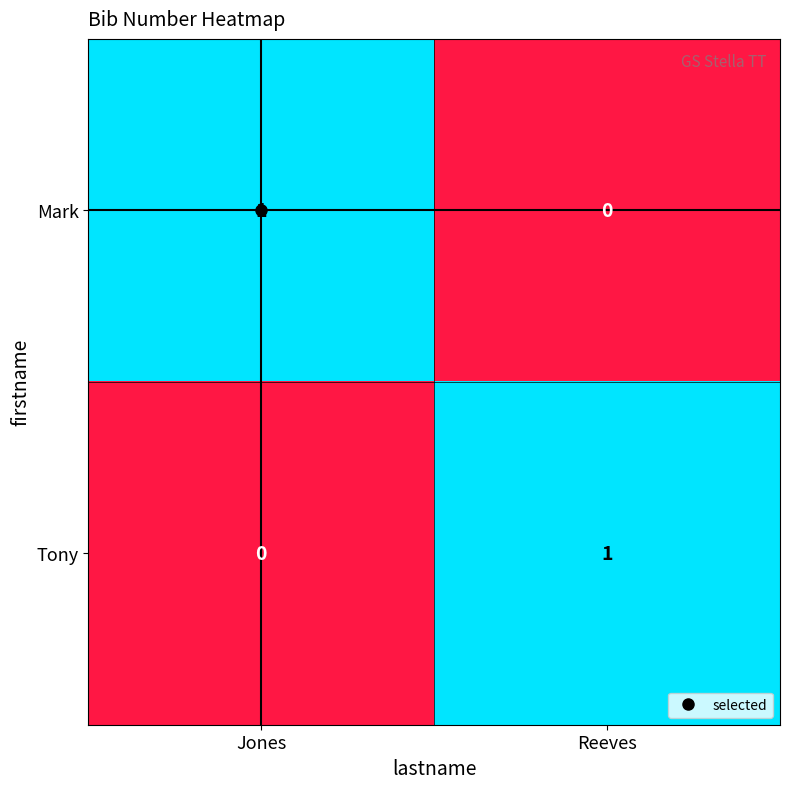

How many data points does each series have?

2